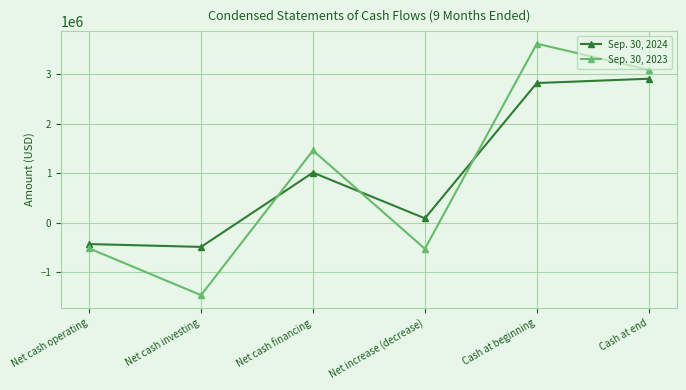

What is the sum of all Sep. 30, 2024 values?

5913387